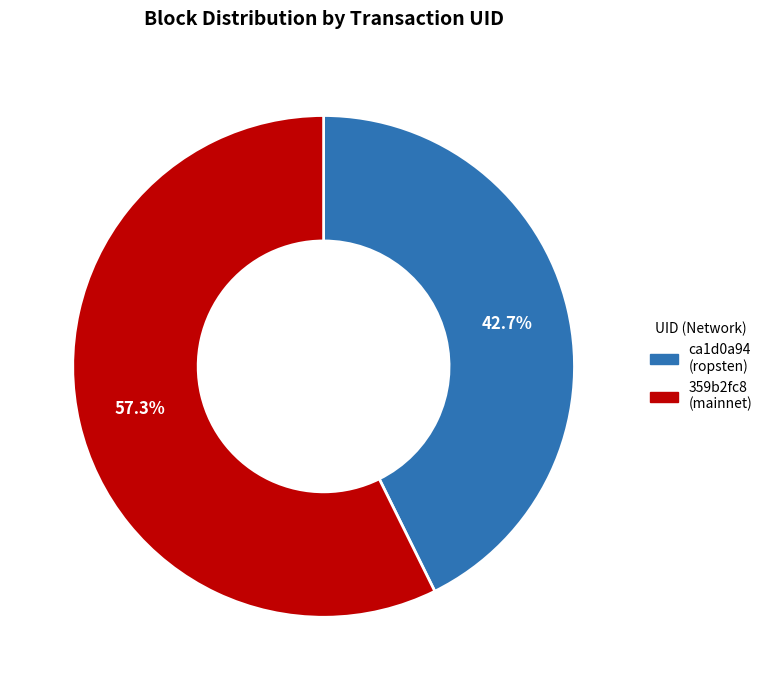

How many segments does this pie chart have?

2